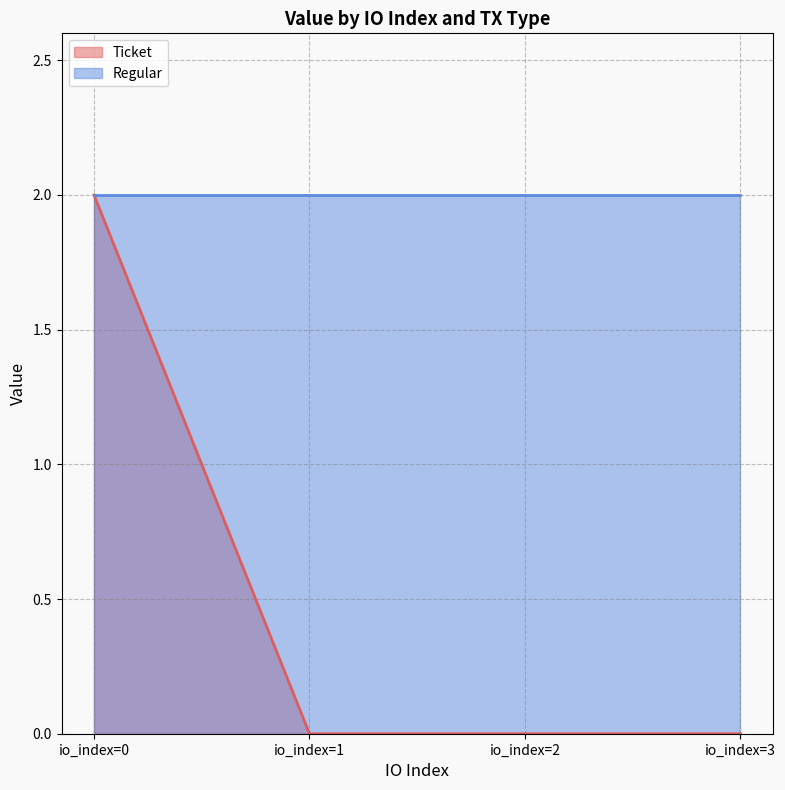

Where does the Regular series first go above 2?

-1